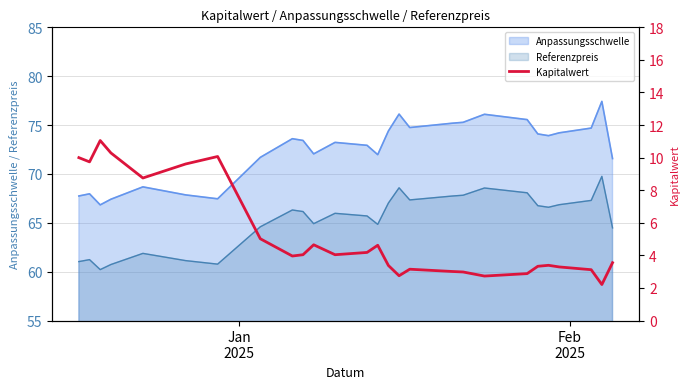

What is the highest value of the Referenzpreis series?

69.8